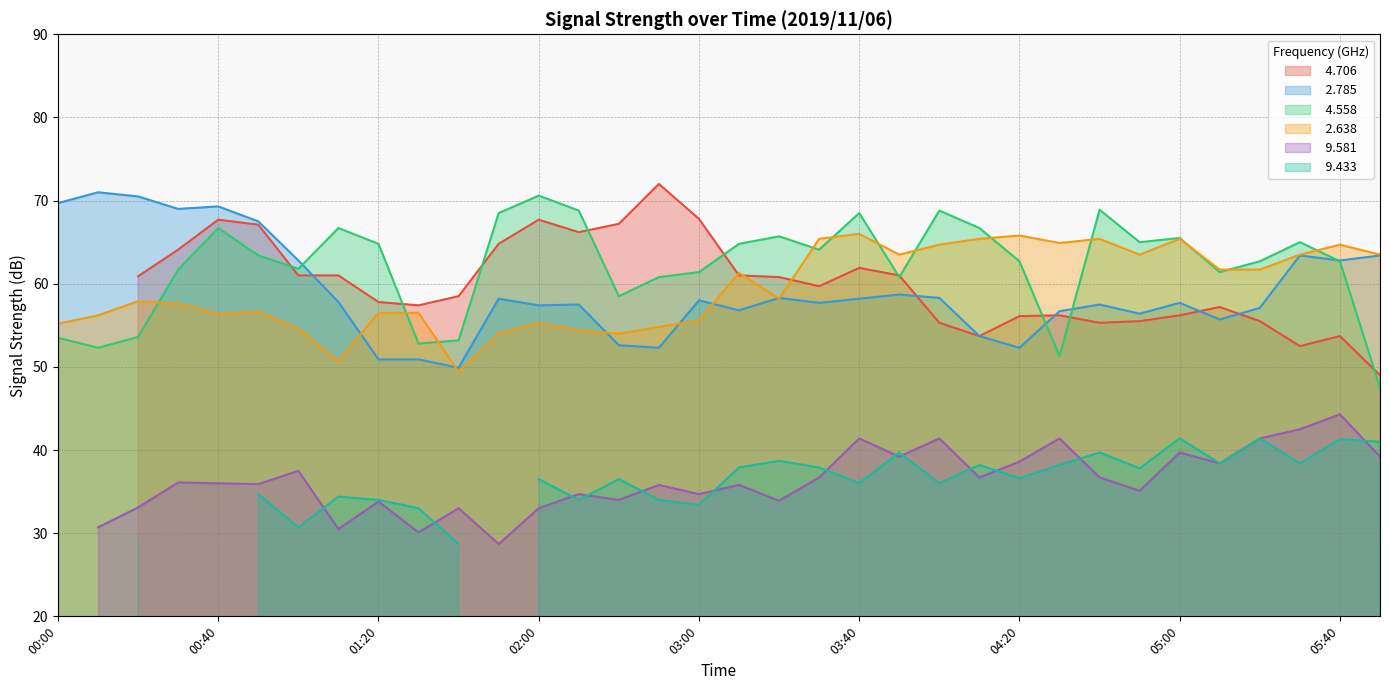

Which series has the widest spread of values?

  4.558